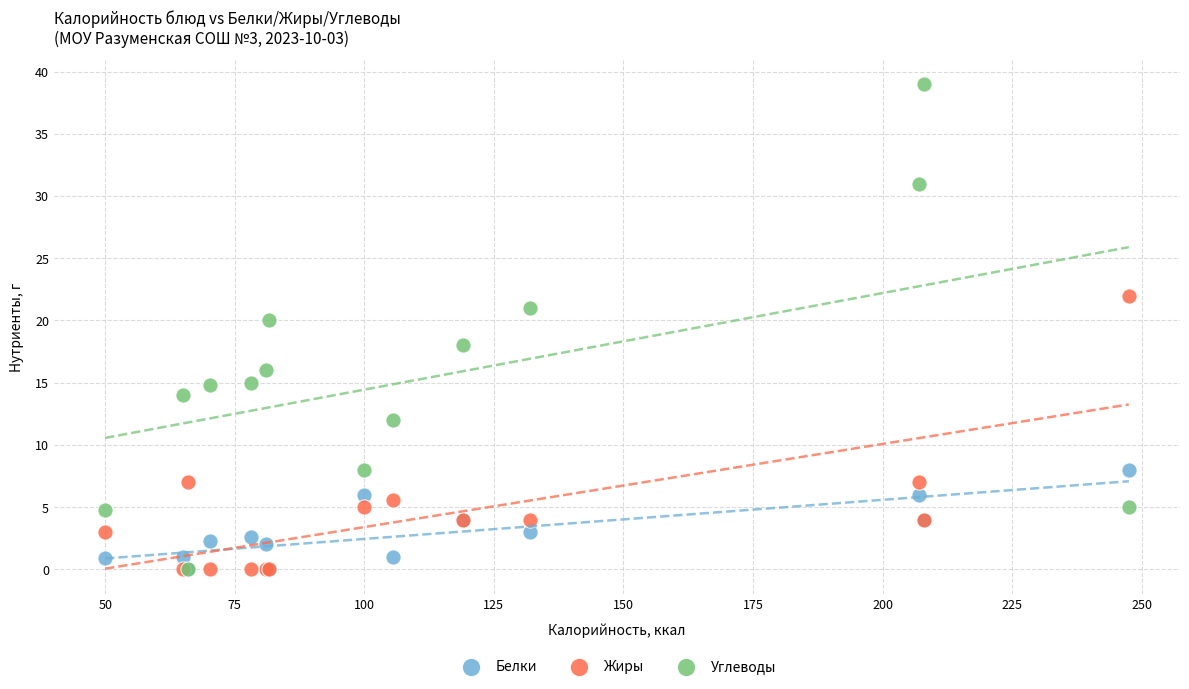

In the Жиры series, what Y value is closest to 11?

7.0